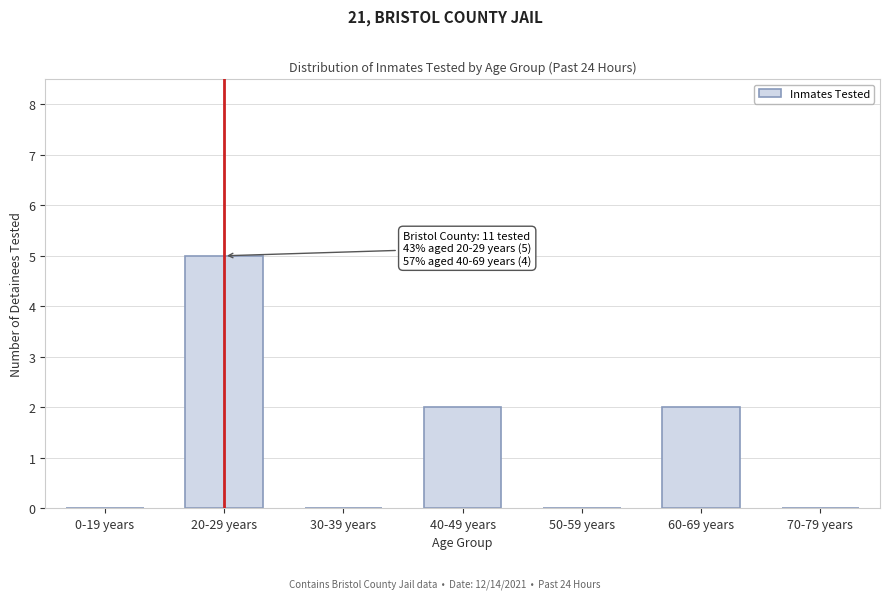

Reading right to left, list all the values displayed in this chart.

70-79 years=0	60-69 years=2	50-59 years=0	40-49 years=2	30-39 years=0	20-29 years=5	0-19 years=0